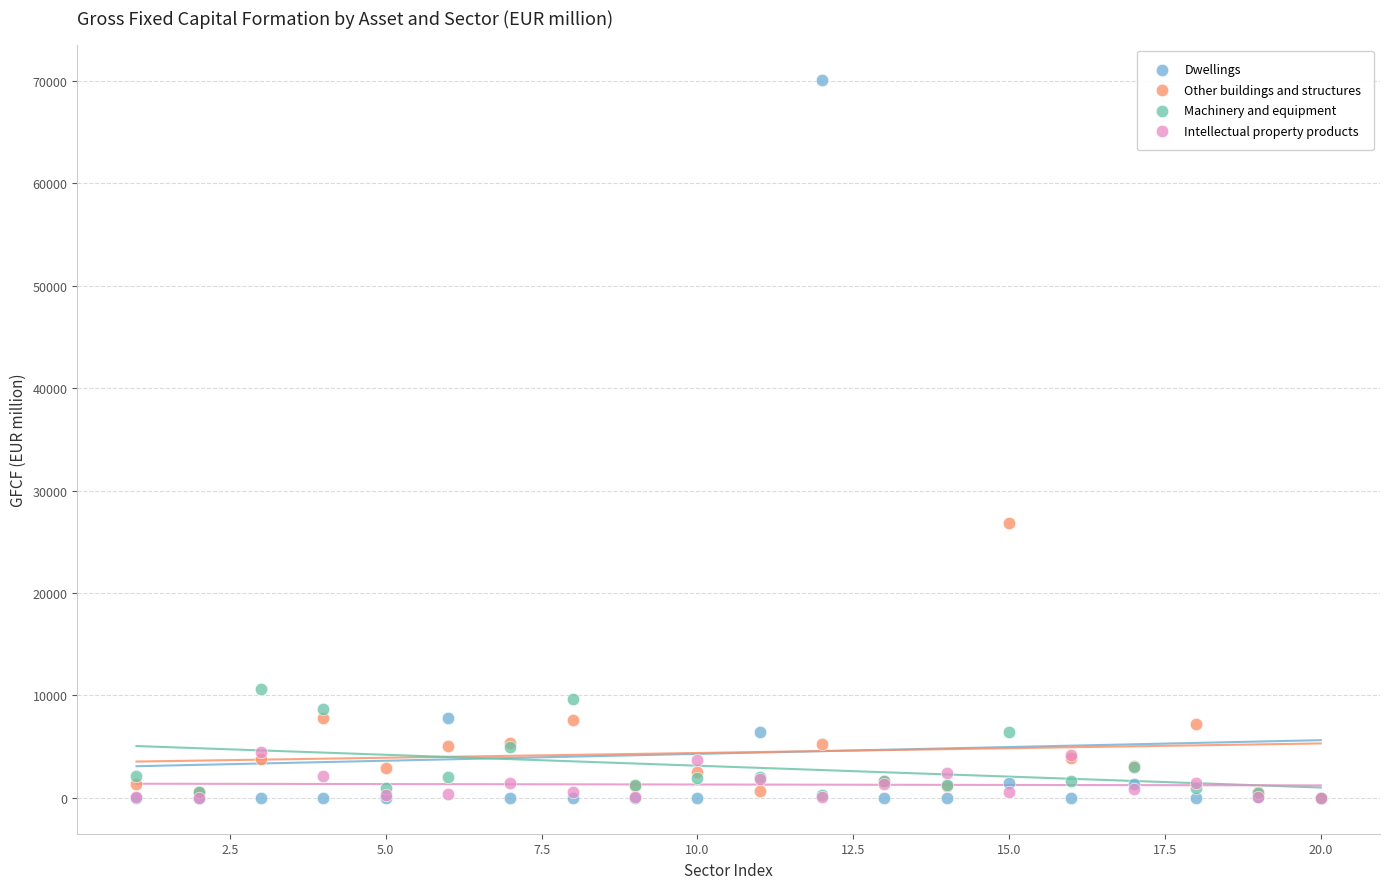

What are all the series names shown in the legend?

Dwellings, Other buildings and structures, Machinery and equipment, Intellectual property products